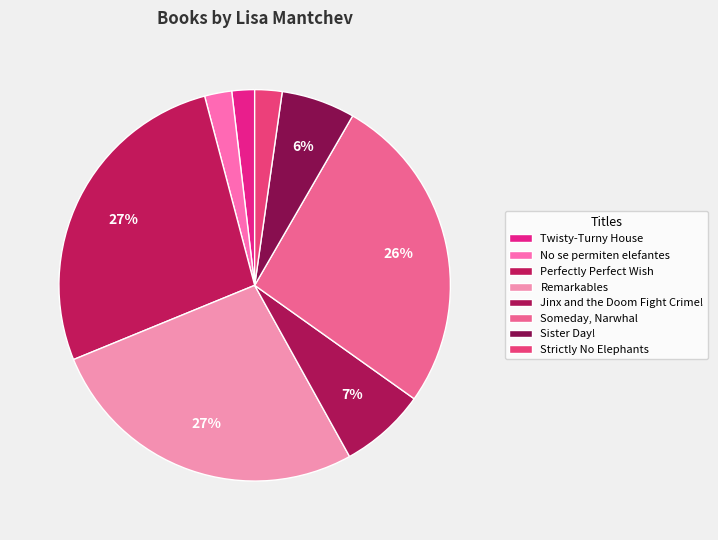

Rank the categories by value from lowest to highest.

Twisty-Turny House, No se permiten elefantes, Strictly No Elephants, Sister Day!, Jinx and the Doom Fight Crime!, Someday, Narwhal, Remarkables, Perfectly Perfect Wish